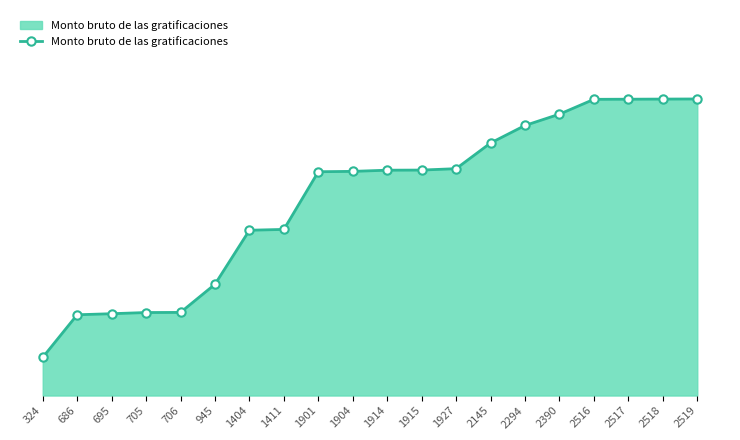

Between 2517 and 2519, which is larger?

2519